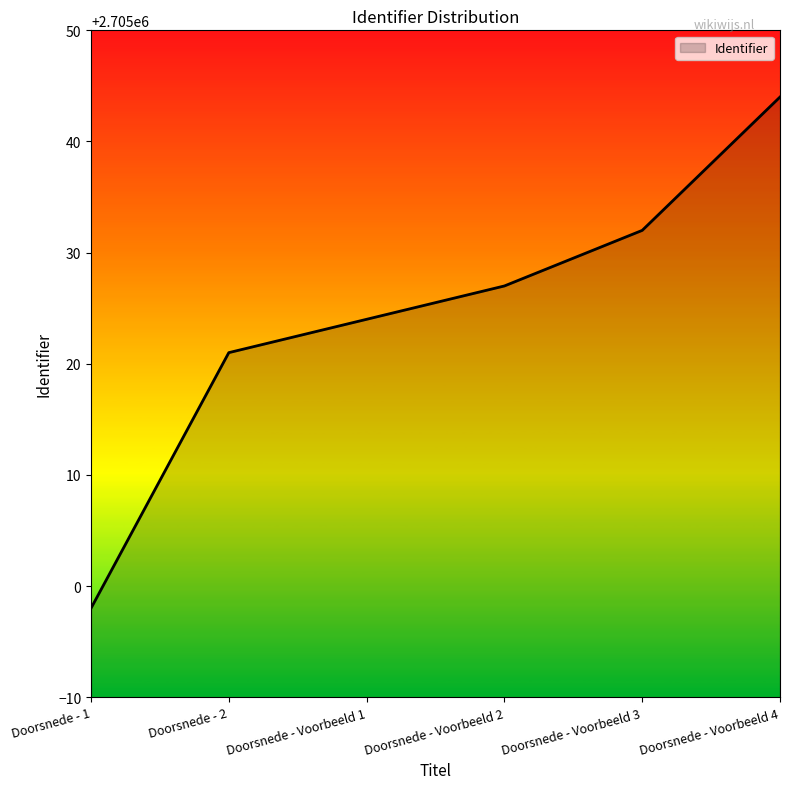

What is the maximum value shown in the chart?

2705044